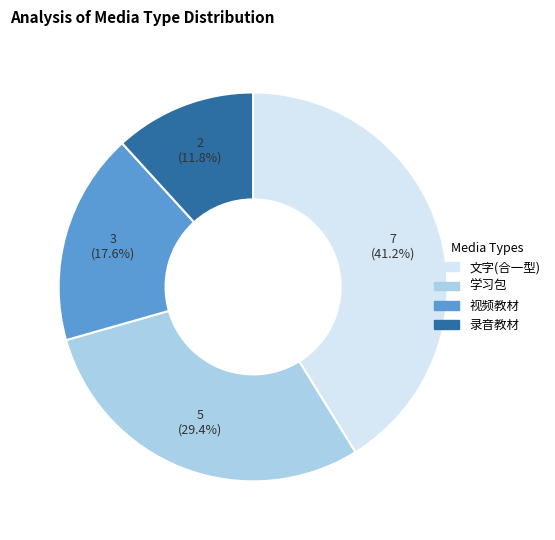

To the nearest percent, what is the average slice percentage?

25%